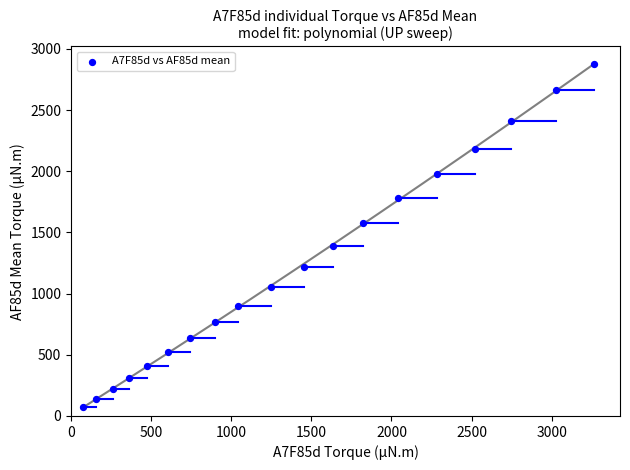

What is the range of X values (max minus min)?

3189.6